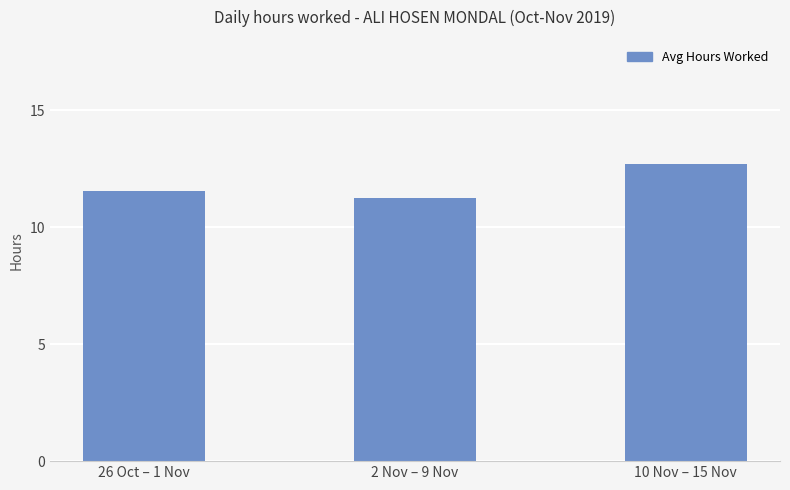

How many categories are shown in the chart?

3